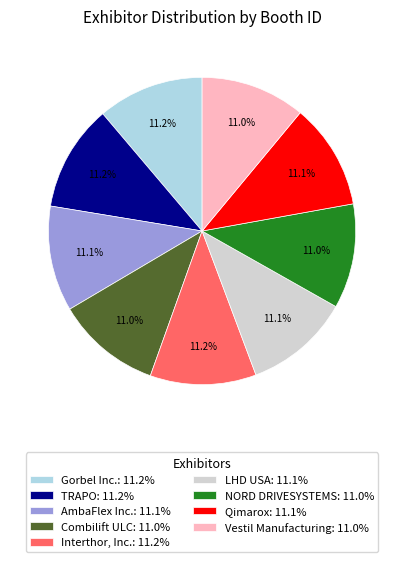

What is the ratio of the value at Interthor, Inc.: 11.2% to the value at TRAPO: 11.2%?

1.0